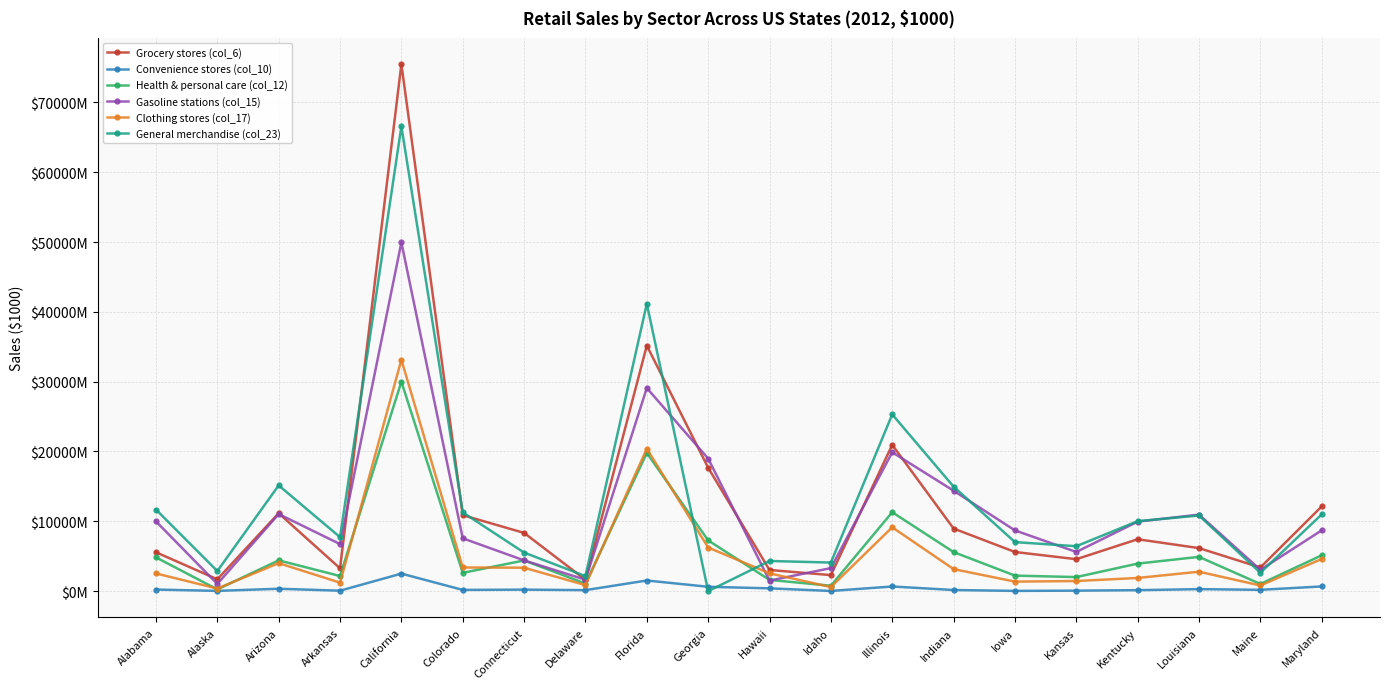

What is the difference between the highest and lowest values at California?

72951072